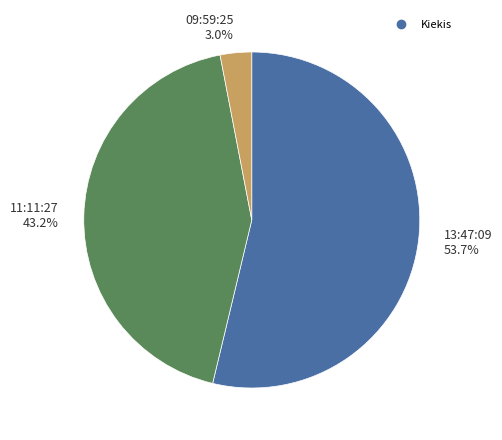

Is there a majority slice in this chart?

Yes